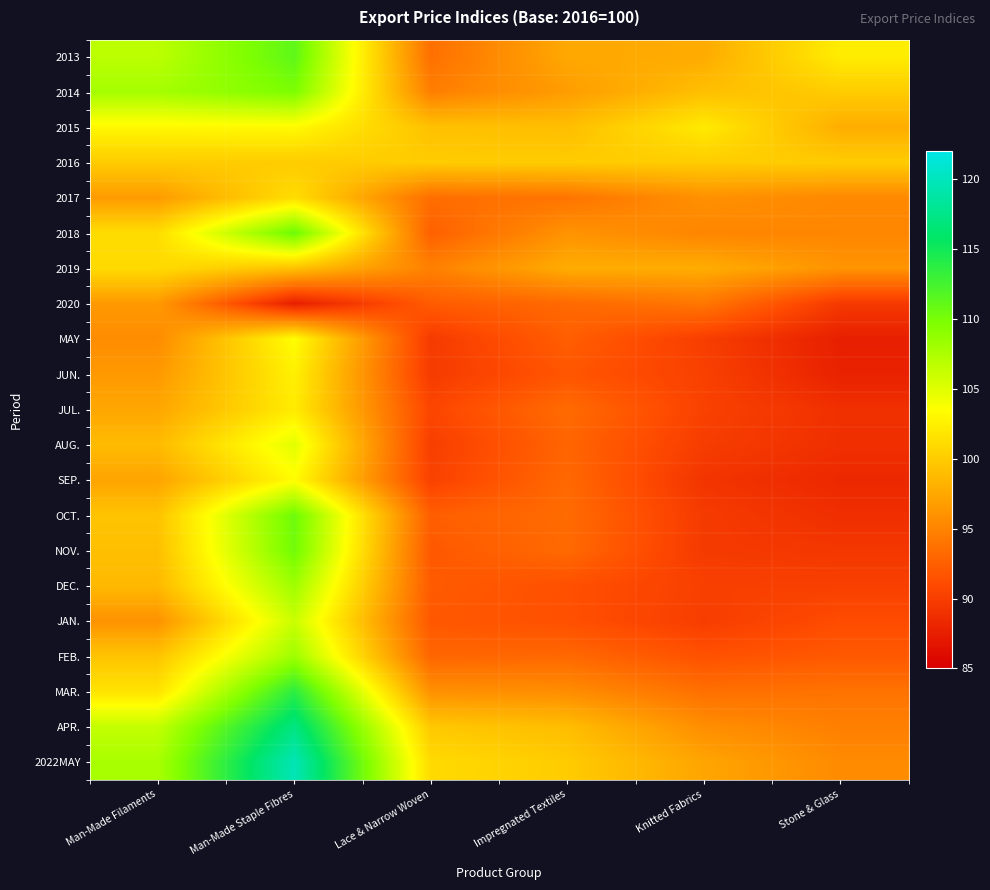

Which series has the largest total across all categories?

2022MAY